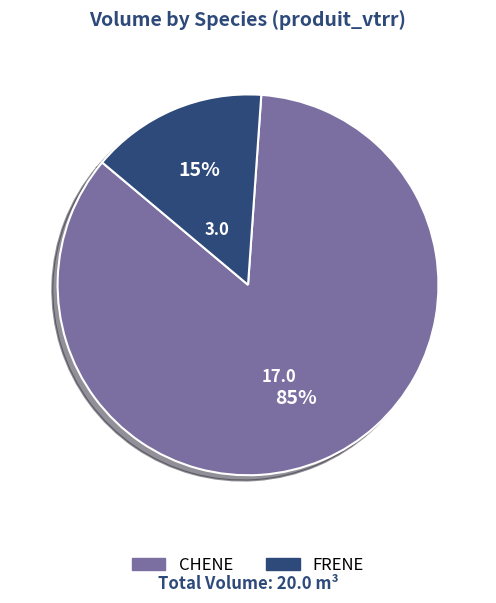

How many segments does this pie chart have?

2